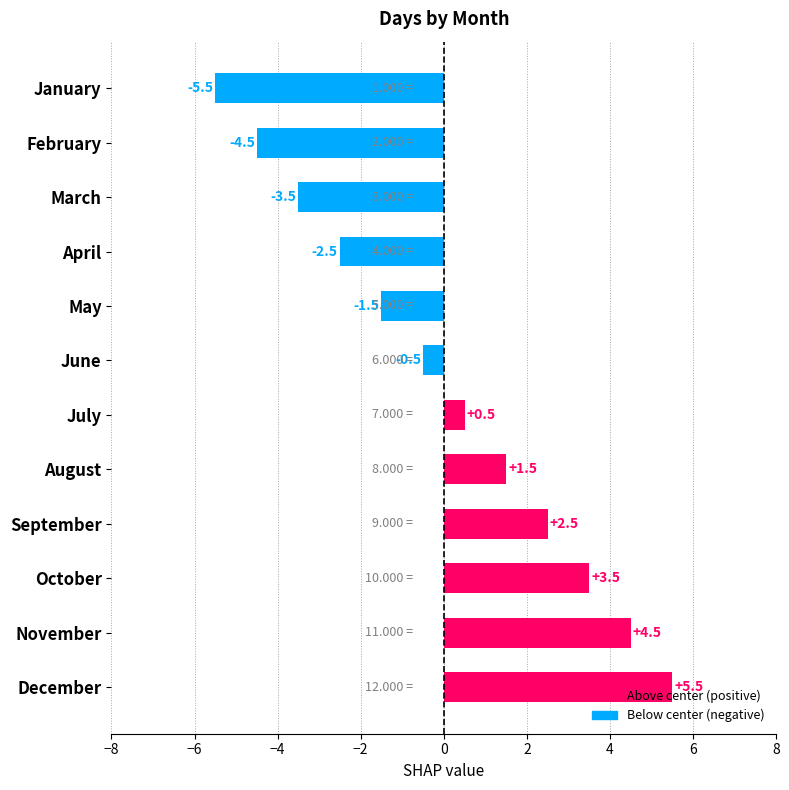

What is the difference between the maximum and second lowest values?

10.0